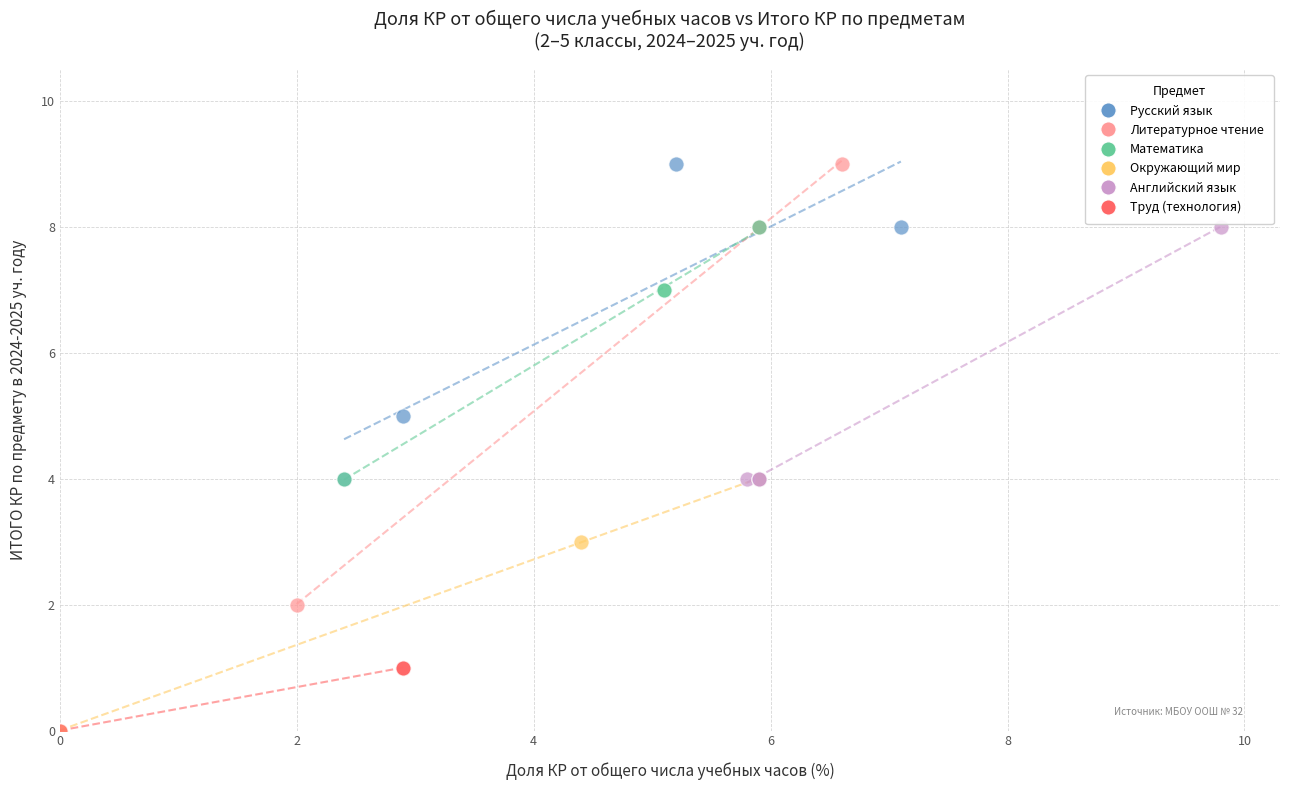

Which series has the largest Y range (max minus min)?

Литературное чтение